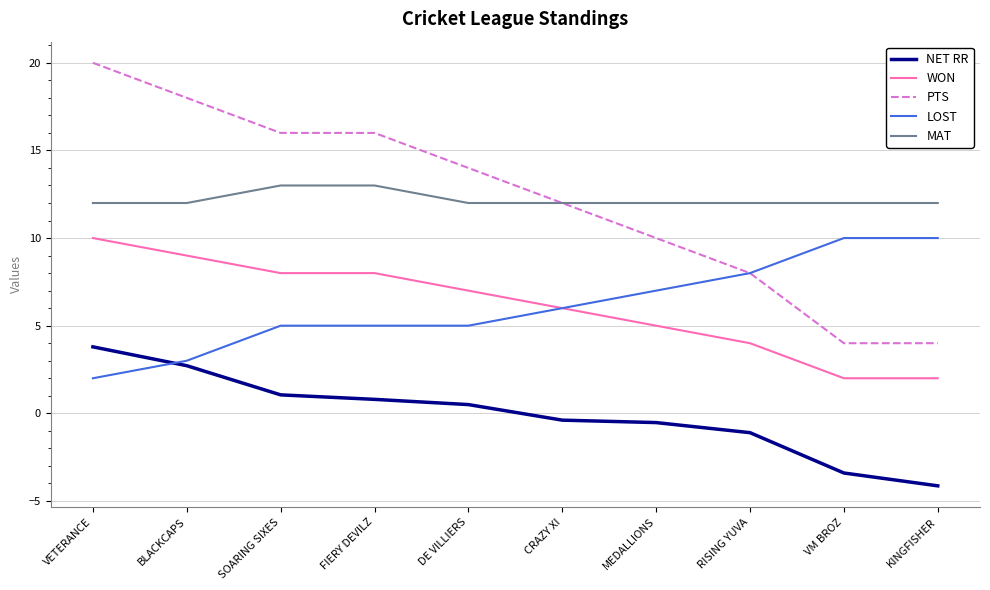

Is it true that PTS equals 3.4 at SOARING SIXES?

False